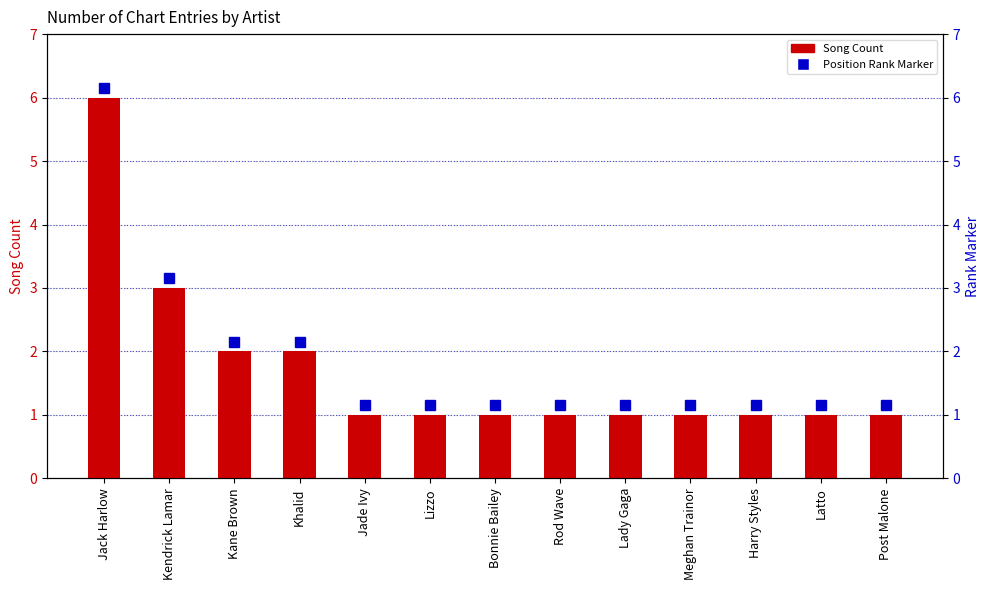

List the labels in order of value, largest first.

Jack Harlow, Kendrick Lamar, Kane Brown, Khalid, Jade Ivy, Lizzo, Bonnie Bailey, Rod Wave, Lady Gaga, Meghan Trainor, Harry Styles, Latto, Post Malone